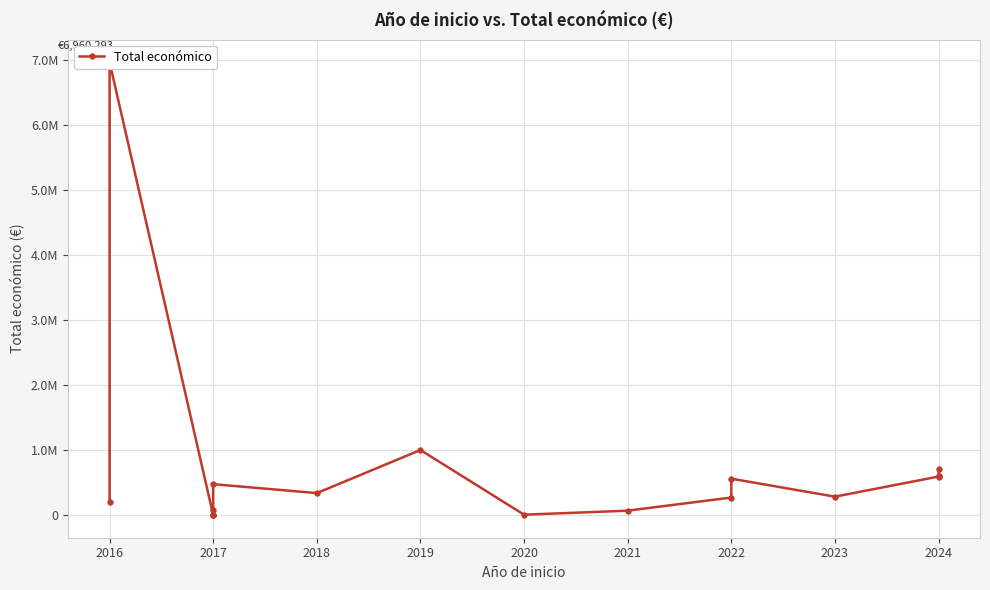

Which has a higher value, 2016 or 2020?

2016